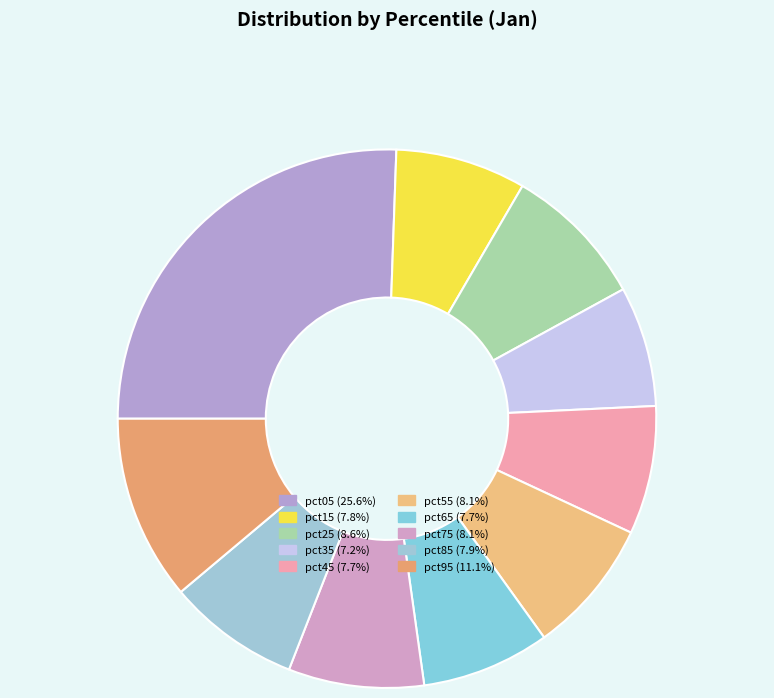

How many segments does this pie chart have?

10